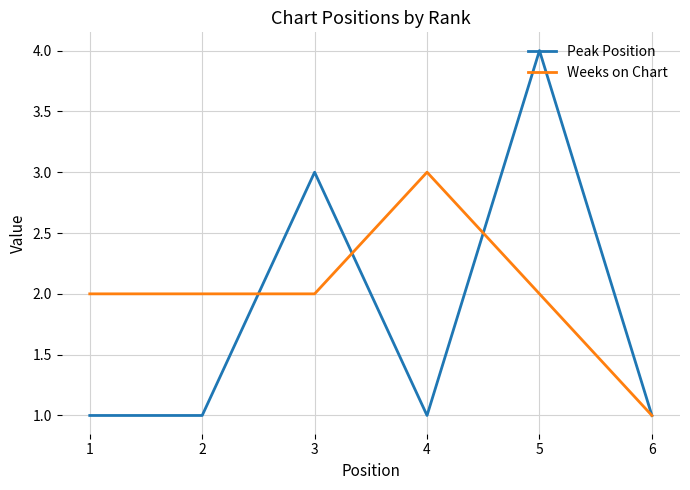

Is the value of Weeks on Chart at 4 greater than the value of Peak Position at 1?

Yes